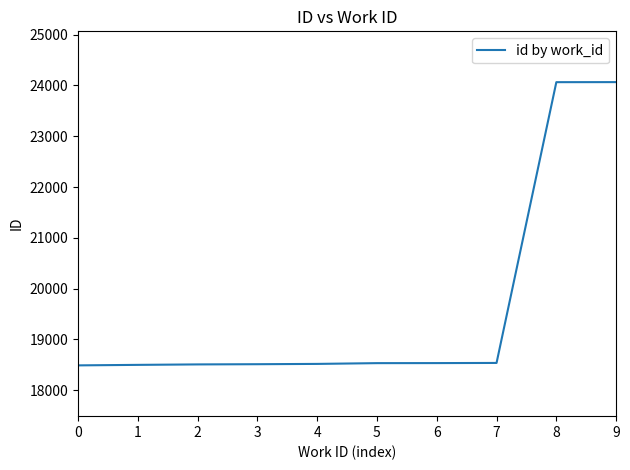

What is the sum of the values at 2 and 7?

37043